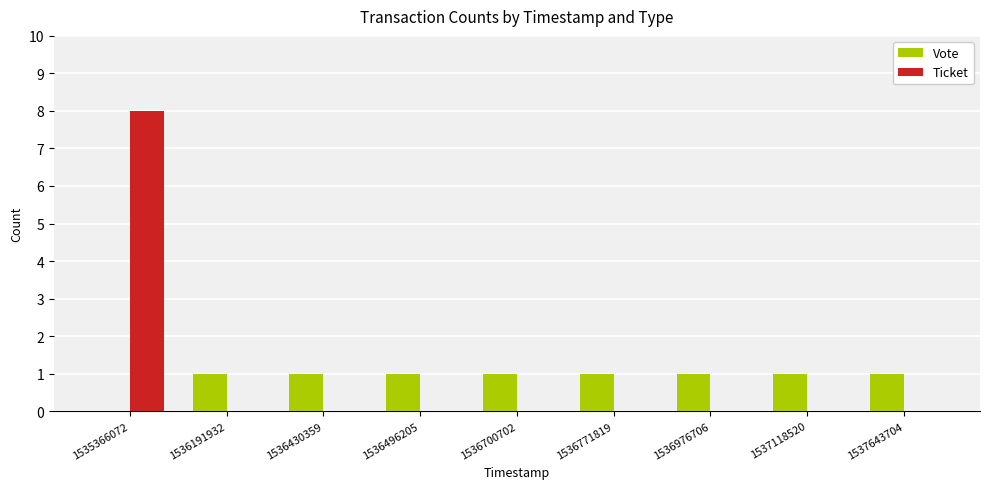

Which series changed the most between 1535366072 and 1536430359?

Ticket